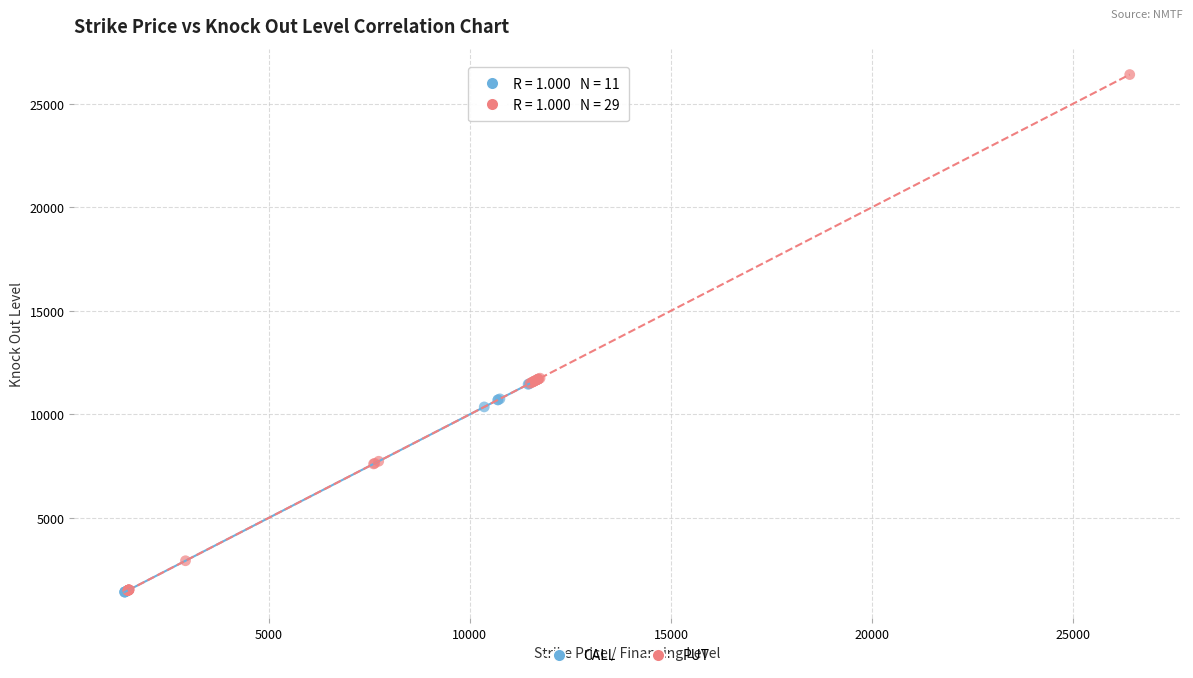

Which series has the largest Y range (max minus min)?

PUT